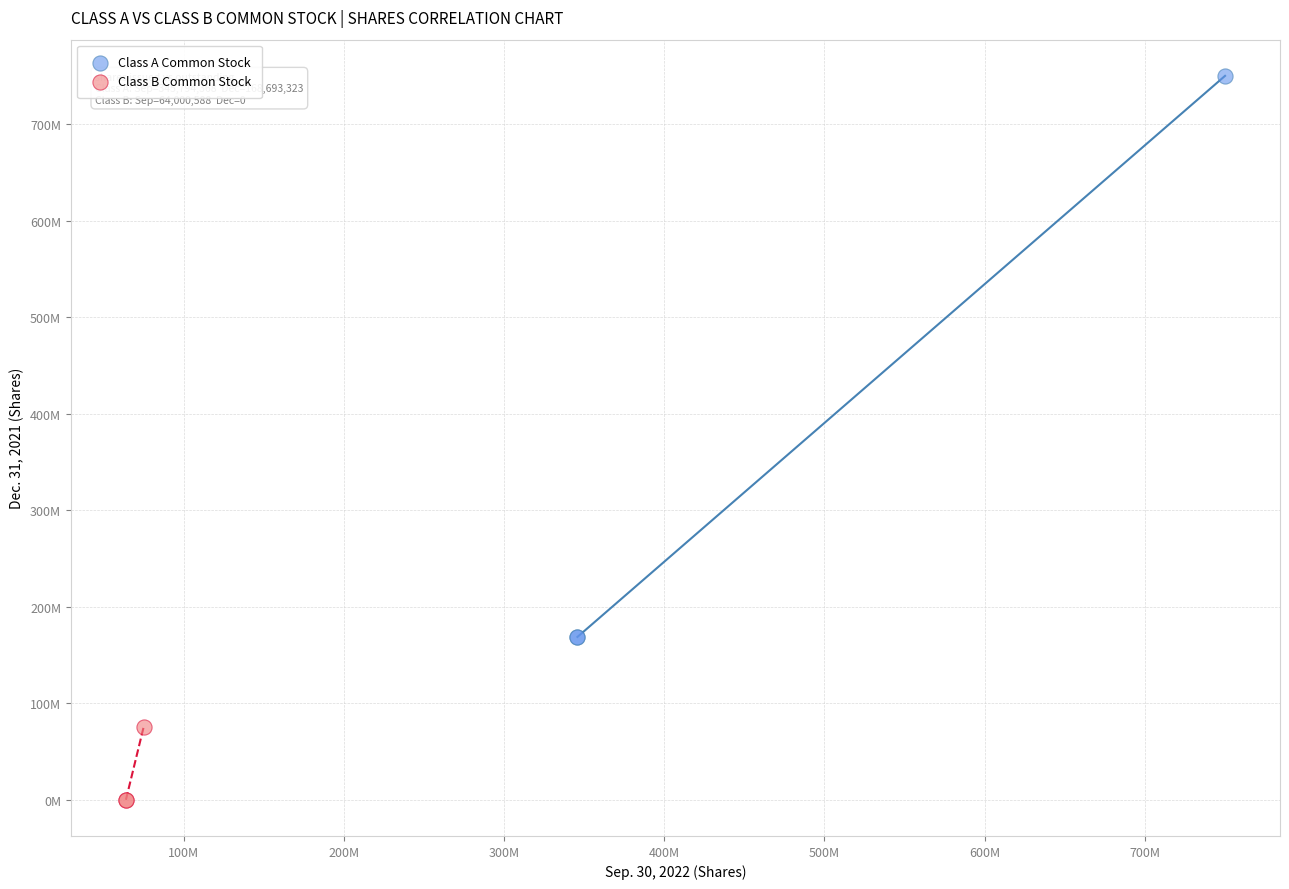

What are all the series names shown in the legend?

Class A Common Stock, Class B Common Stock